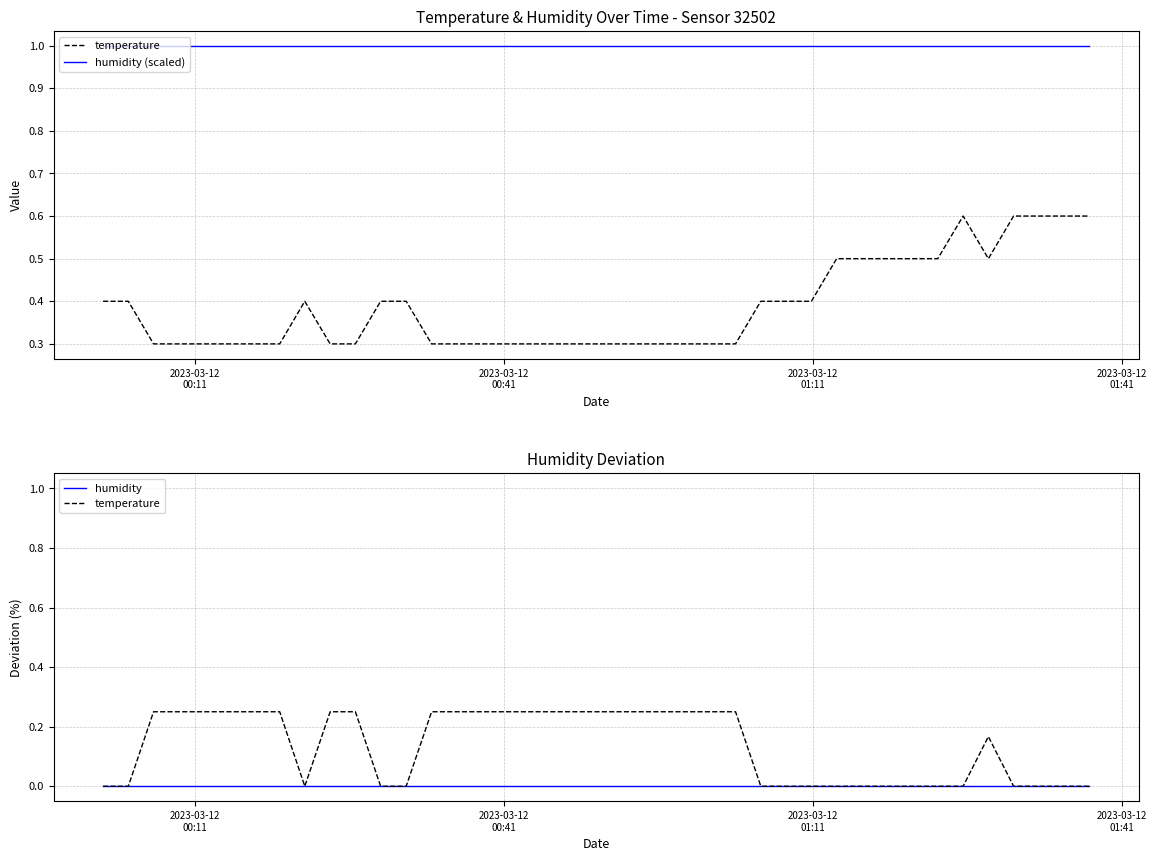

True or false: humidity (scaled) and humidity intersect in this chart.

False